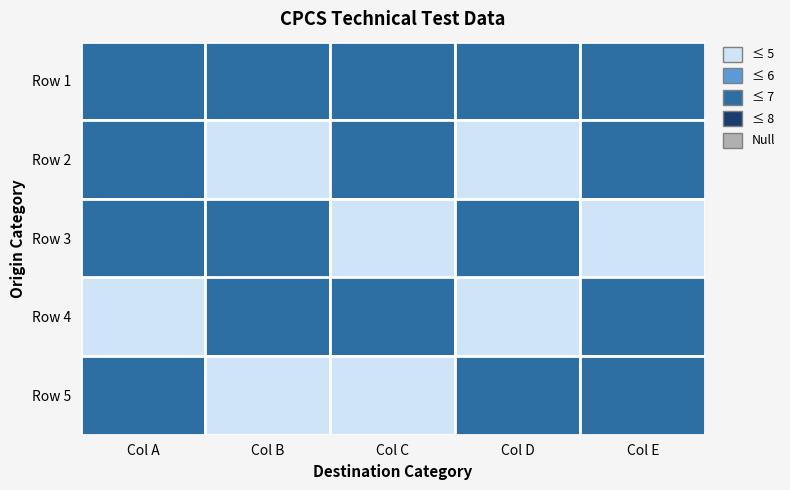

How many categories are shown in the chart?

5